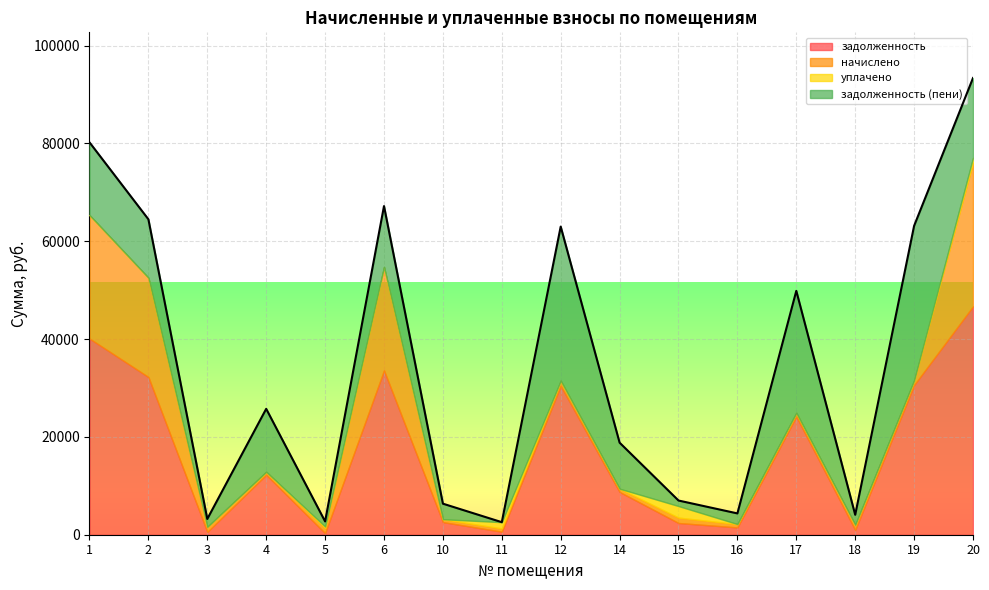

True or false: задолженность (пени) has more than 0 points higher than both neighbors.

True